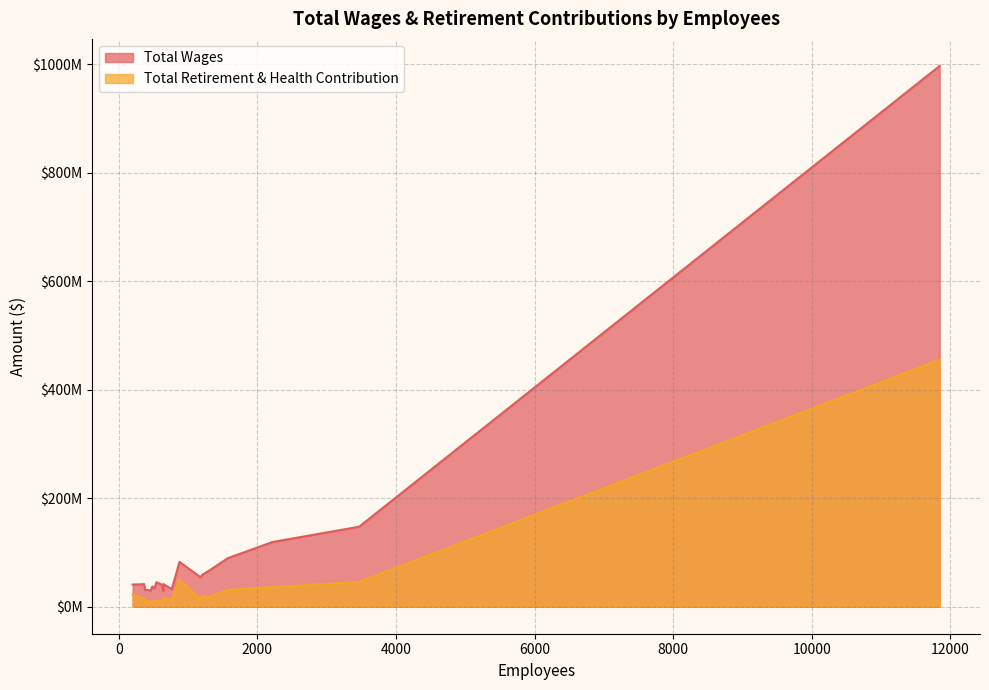

How many data points in Total Wages are less than 41939905?

10